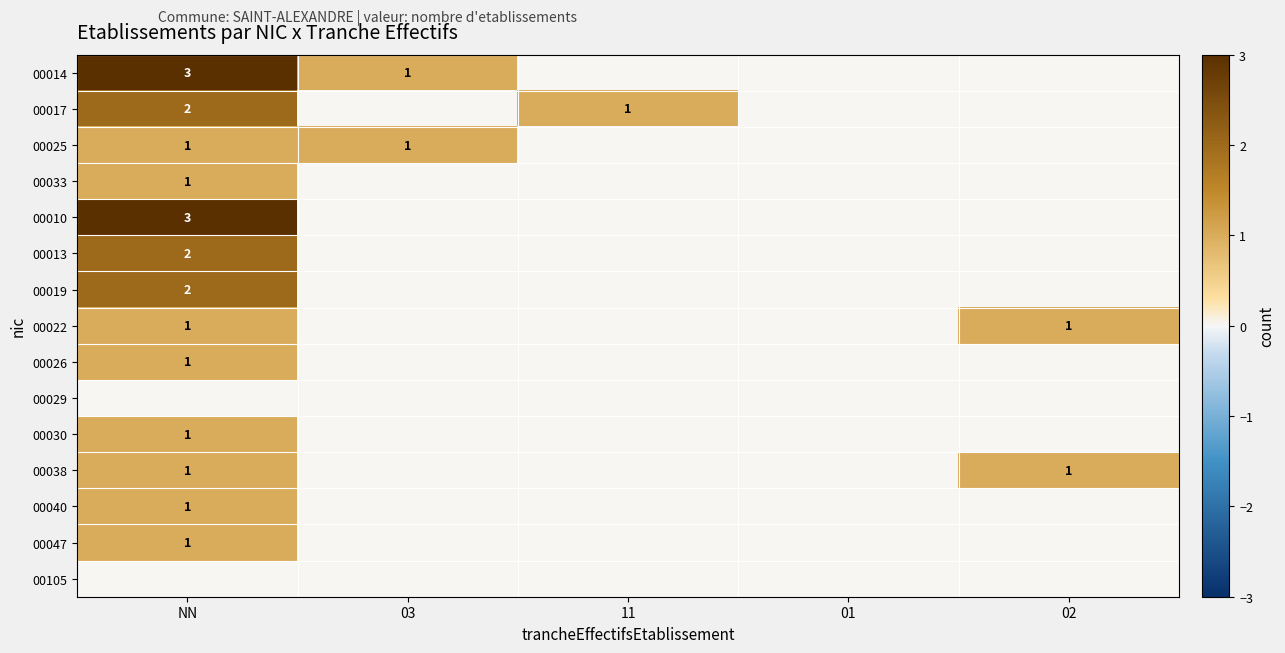

The value of 00014 at NN is 5. True or false?

False